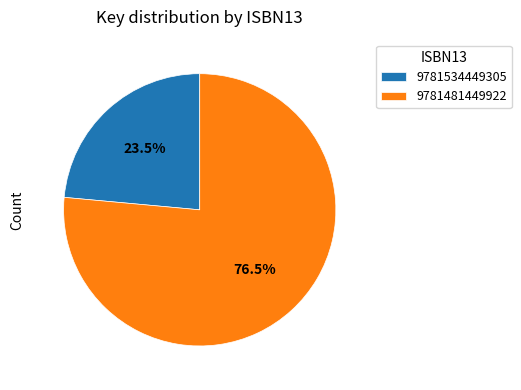

Is 9781481449922 the majority of the pie?

Yes